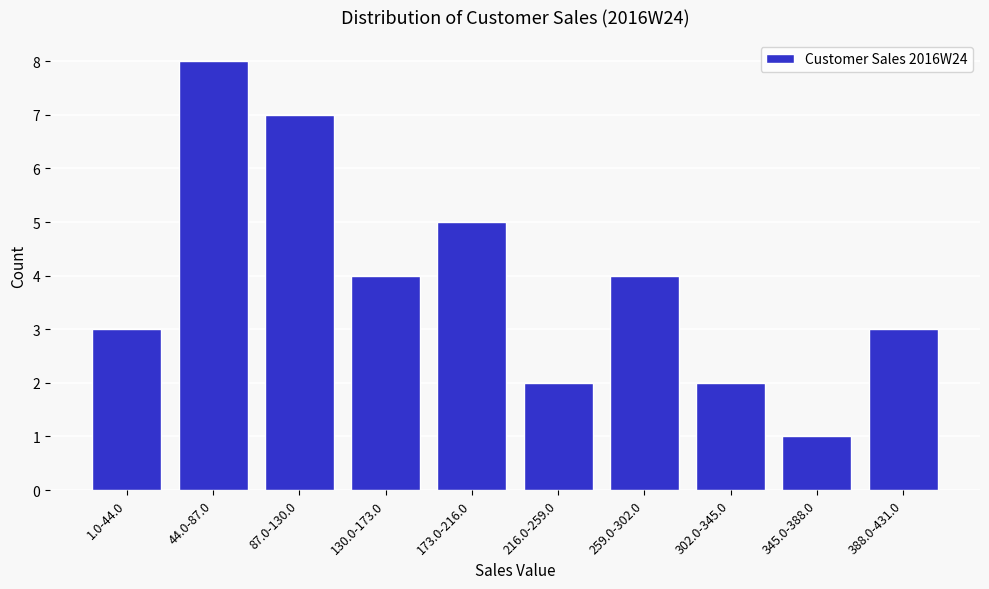

Reading left to right, extract all data points from this chart.

3	8	7	4	5	2	4	2	1	3